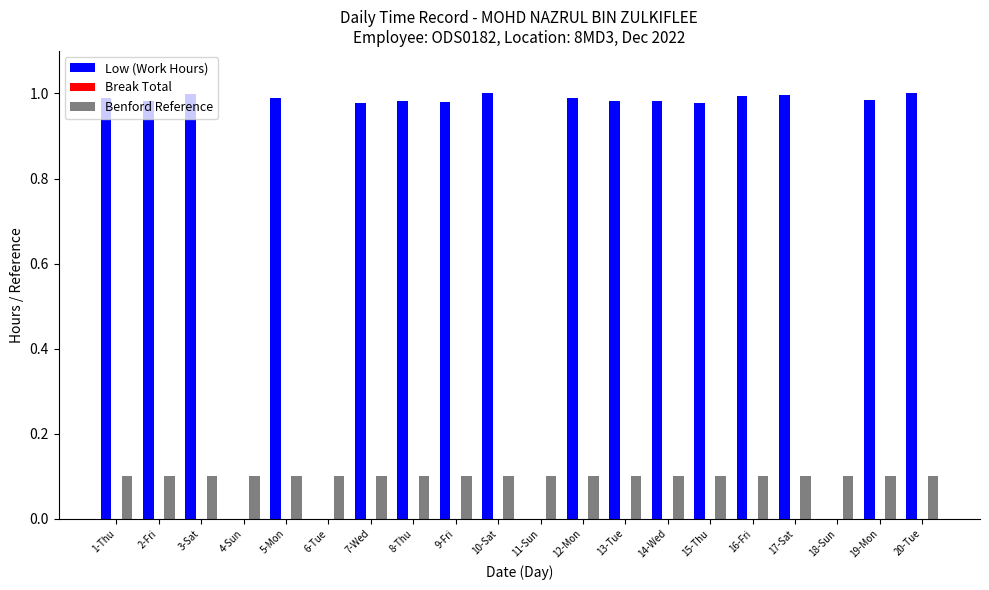

What is the total value across all series at 16-Fri?

1.1